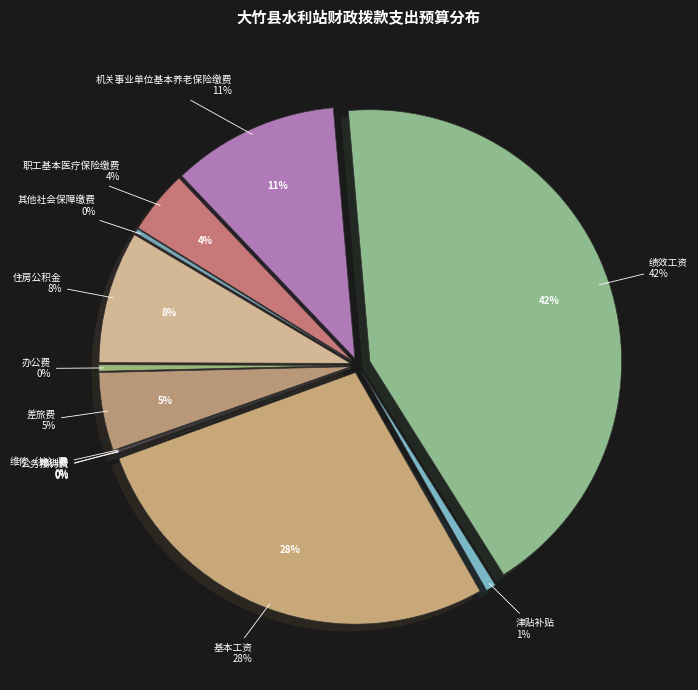

Is 住房公积金 the majority of the pie?

No